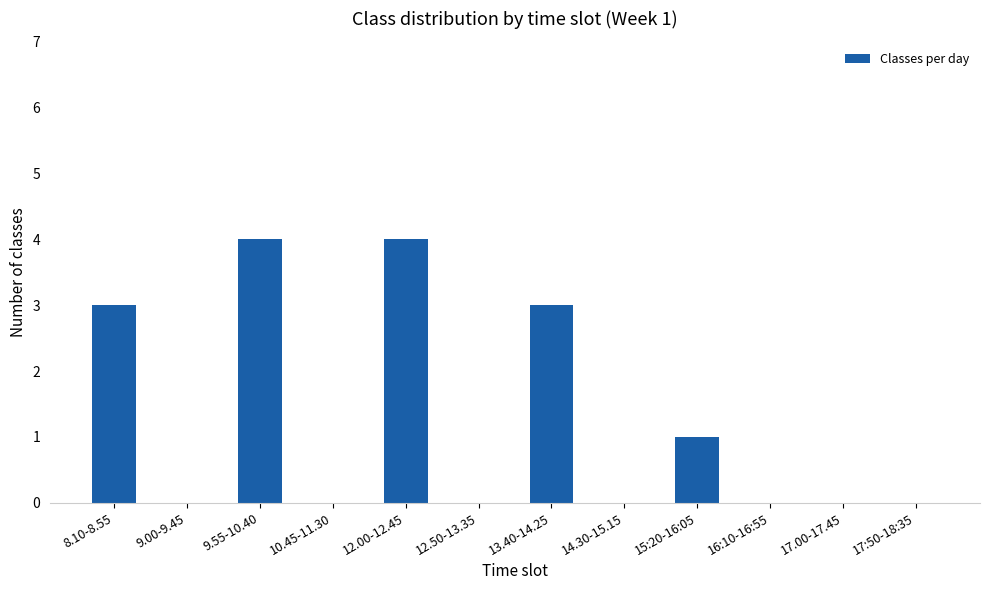

Is it true that the value at 9.55-10.40 is 6?

False